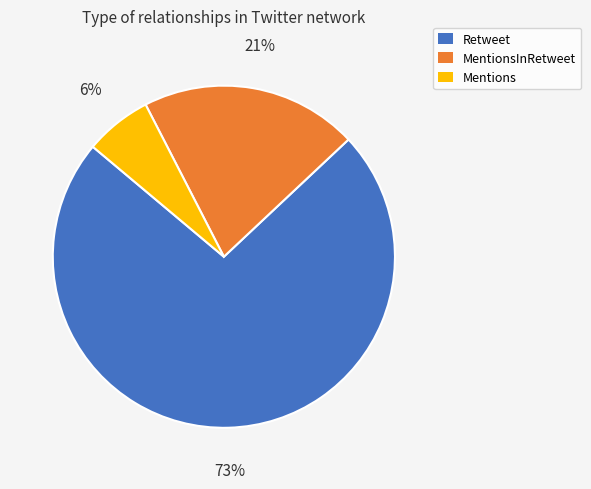

Which has a higher value, MentionsInRetweet or Mentions?

MentionsInRetweet